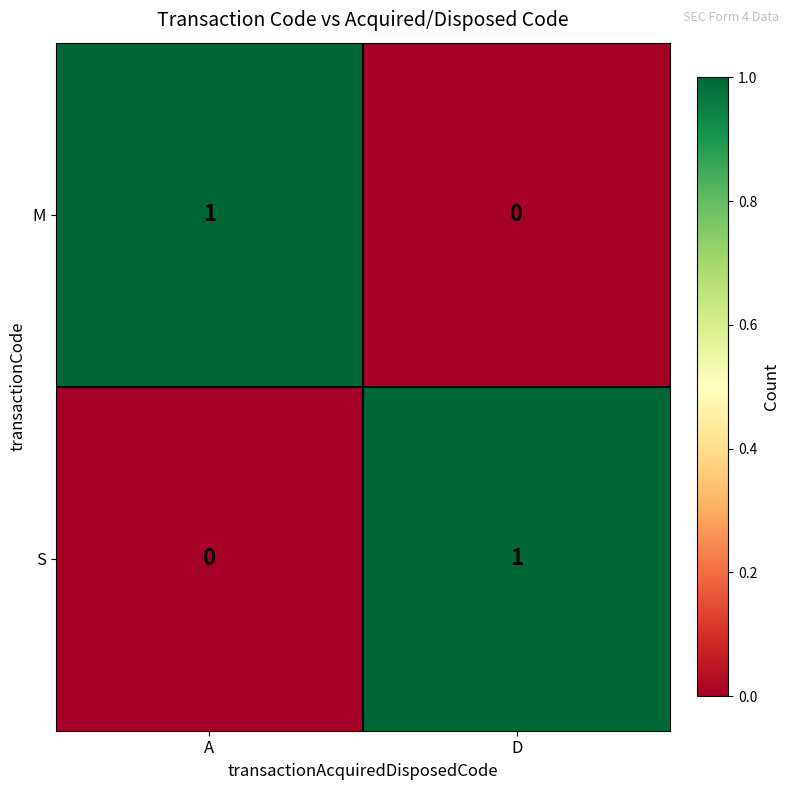

The S series shows 1 at A. True or false?

False